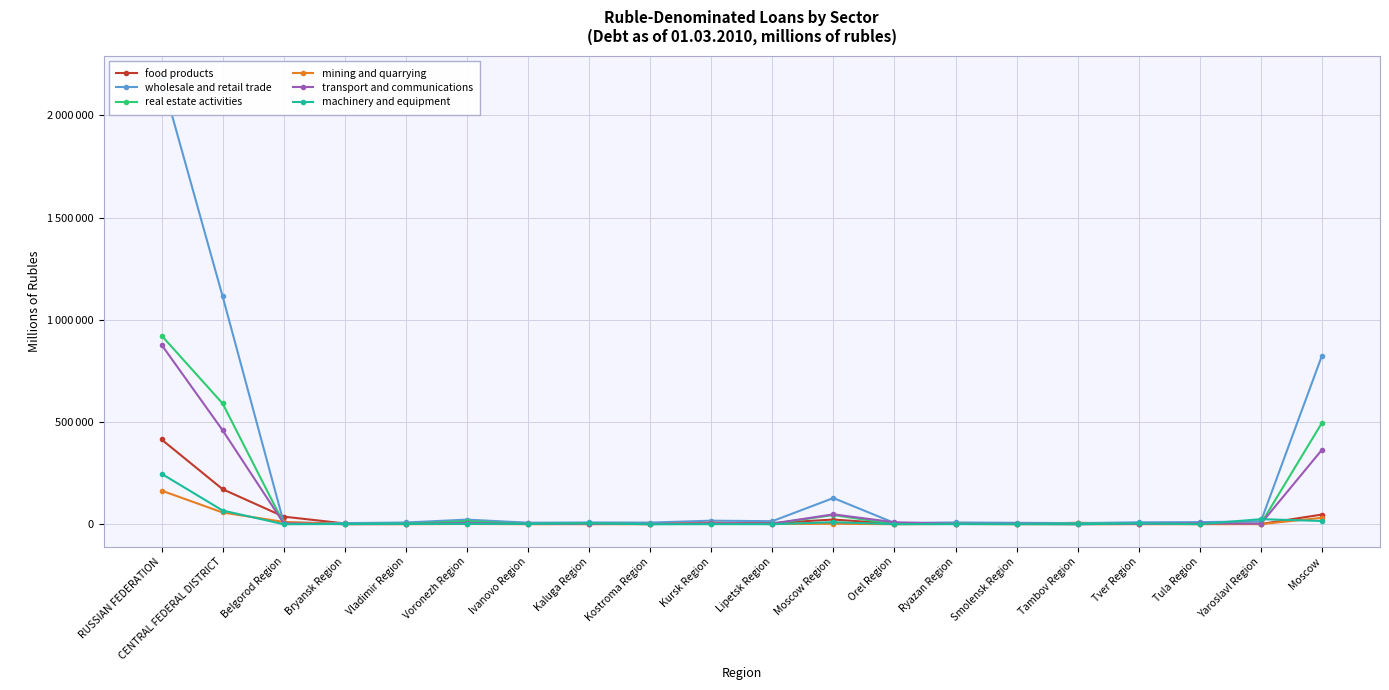

Rank the series by their maximum value, from highest to lowest.

wholesale and retail trade, real estate activities, transport and communications, food products, machinery and equipment, mining and quarrying